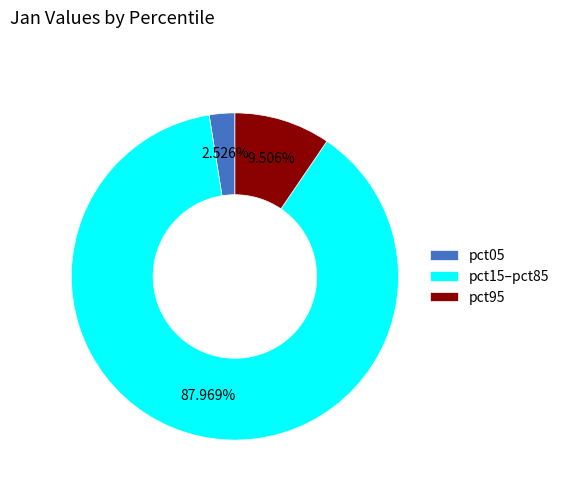

Do pct05 and pct95 together represent more than half of the pie?

No